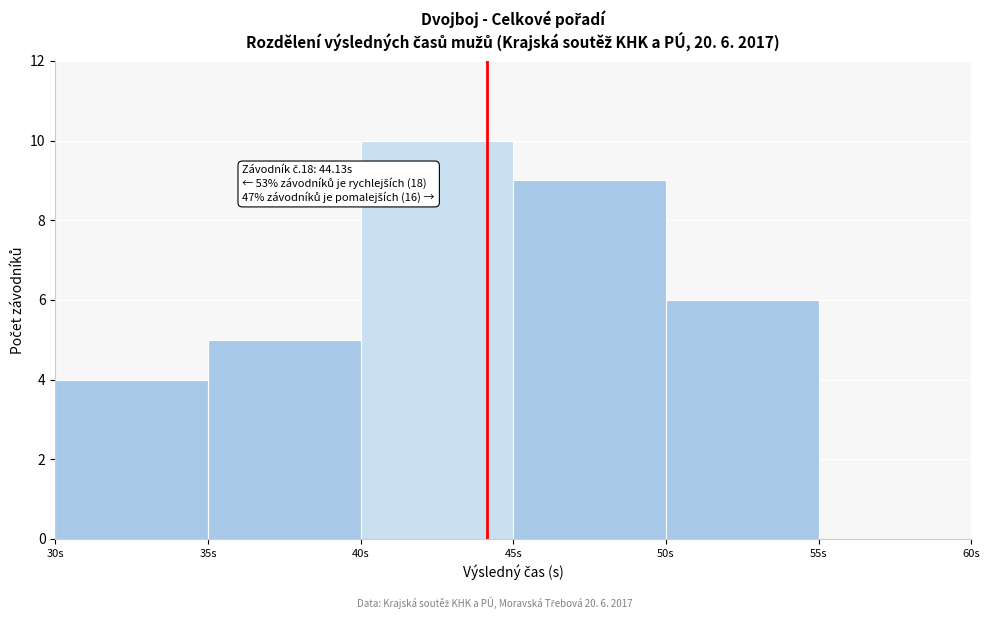

Which range on the x-axis has the tallest bar?

40 to 45